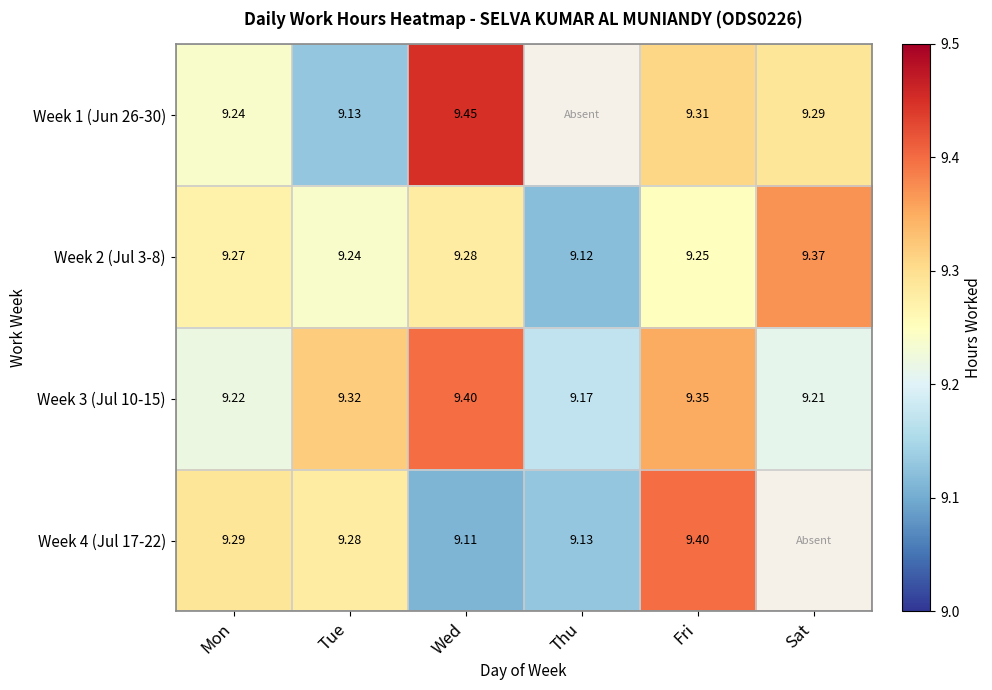

At which label is Week 2 (Jul 3-8) closest to 9?

Thu